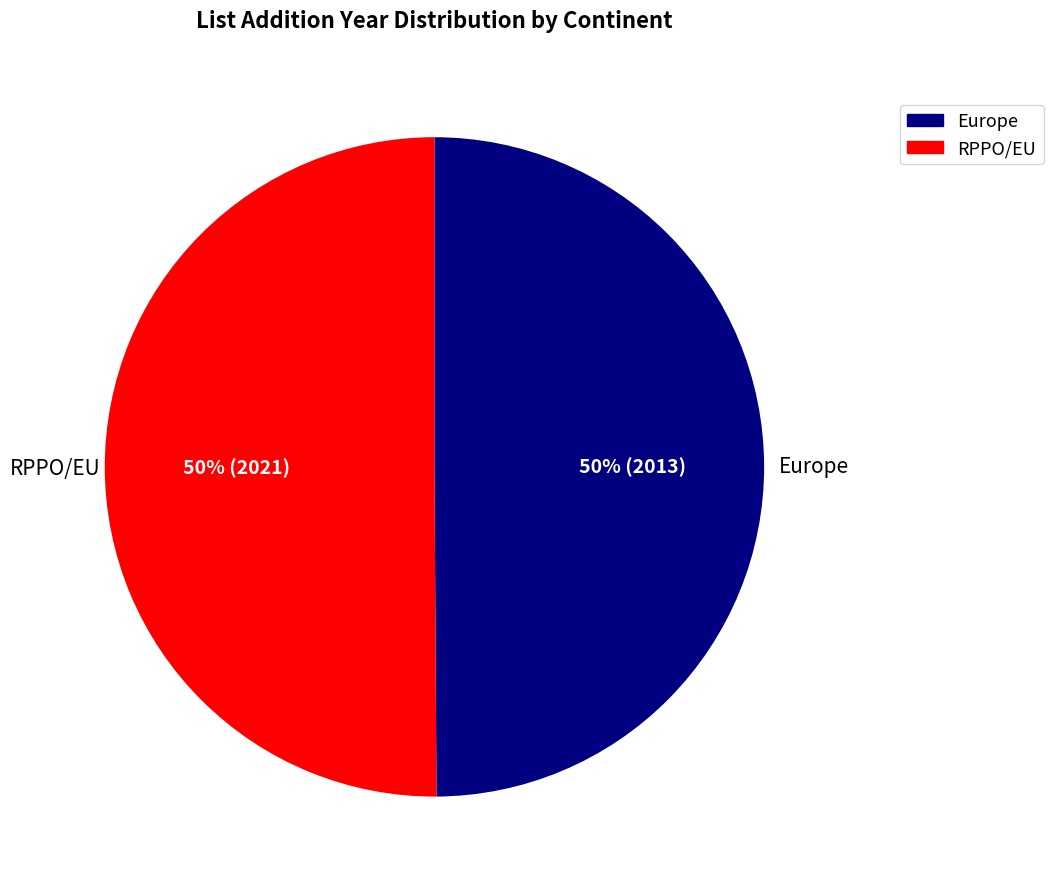

What is the ratio of the value at RPPO/EU to the value at Europe?

1.0